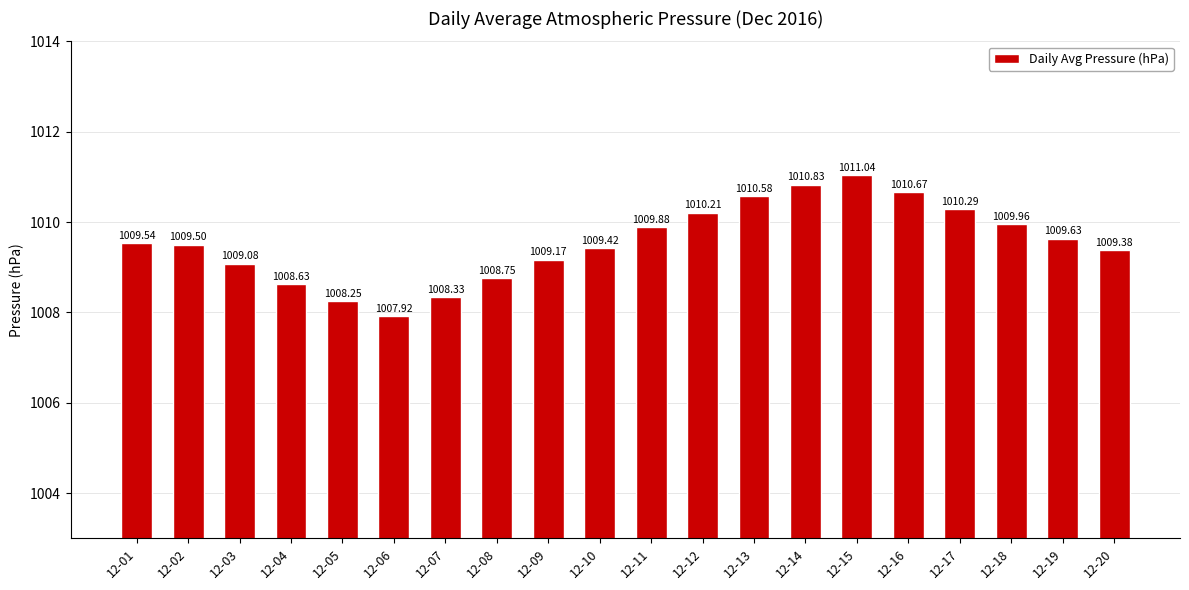

Rank the categories by value from highest to lowest.

12-15, 12-14, 12-16, 12-13, 12-17, 12-12, 12-18, 12-11, 12-19, 12-01, 12-02, 12-10, 12-20, 12-09, 12-03, 12-08, 12-04, 12-07, 12-05, 12-06